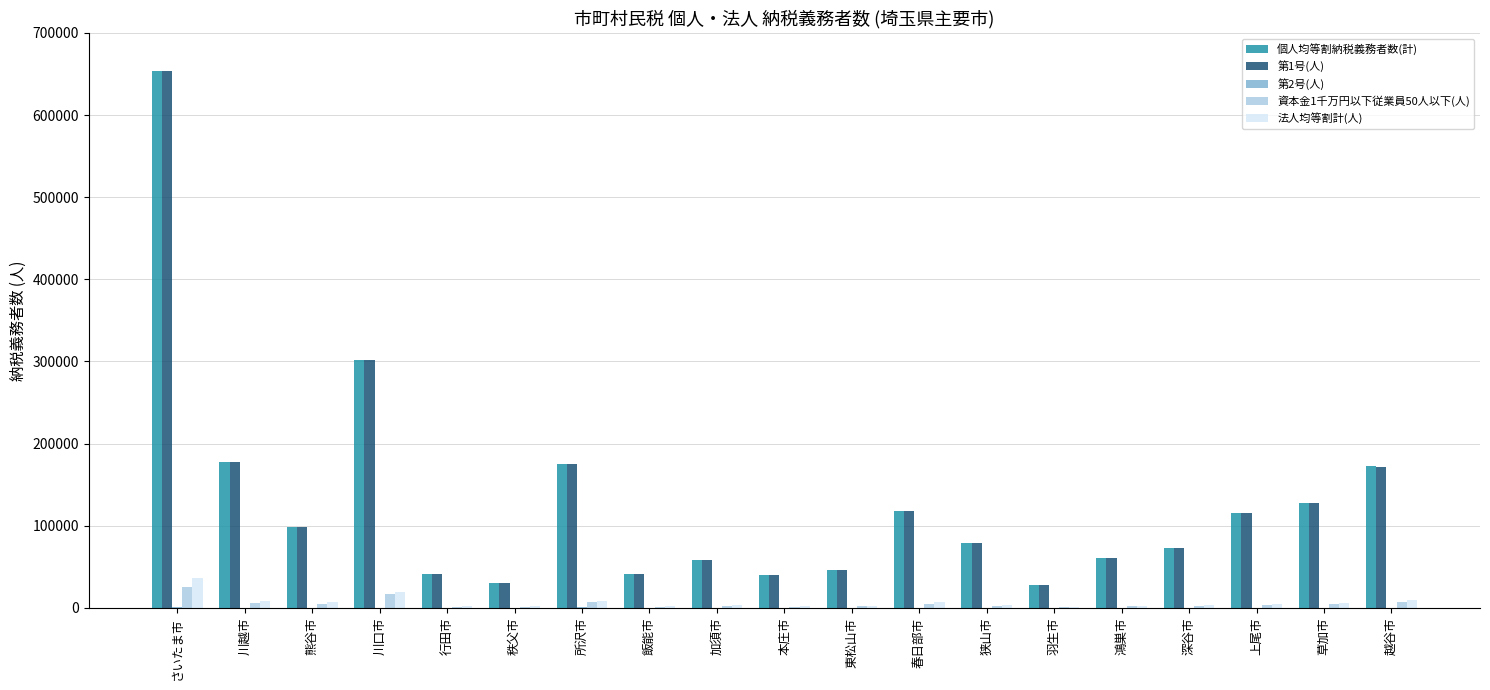

What is the greatest value displayed?

653639